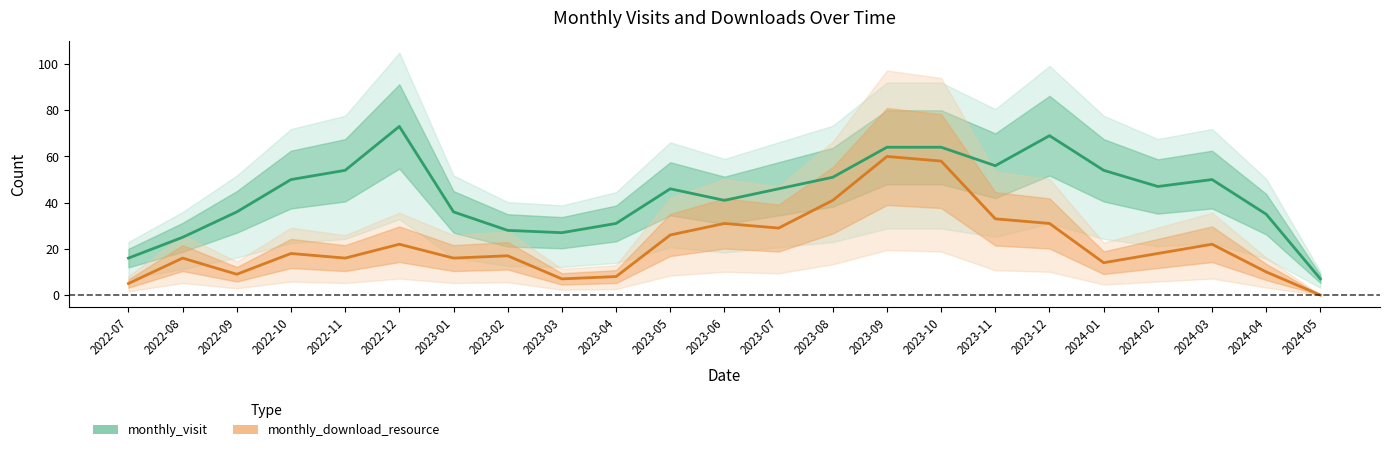

What is the approximate value of monthly_visit at 2023-08, to the nearest 10?

50